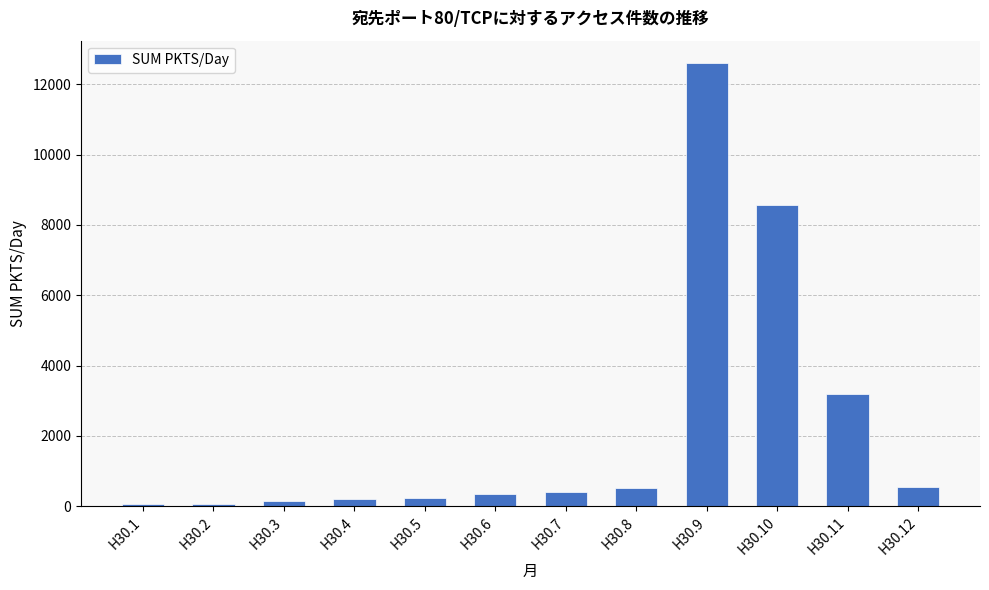

Count the number of data series in this chart.

1